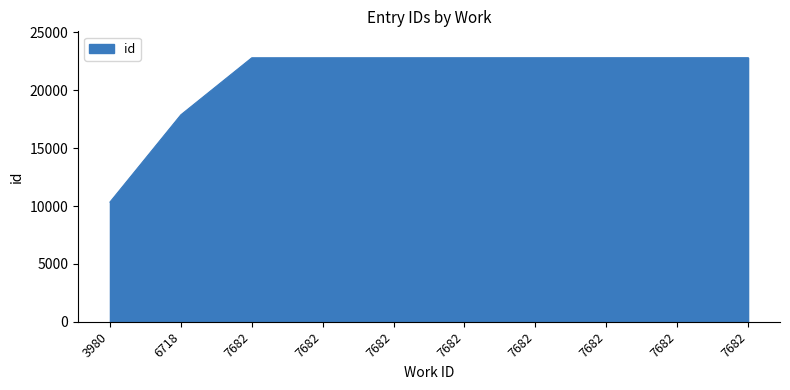

How many lines are shown in the chart?

1